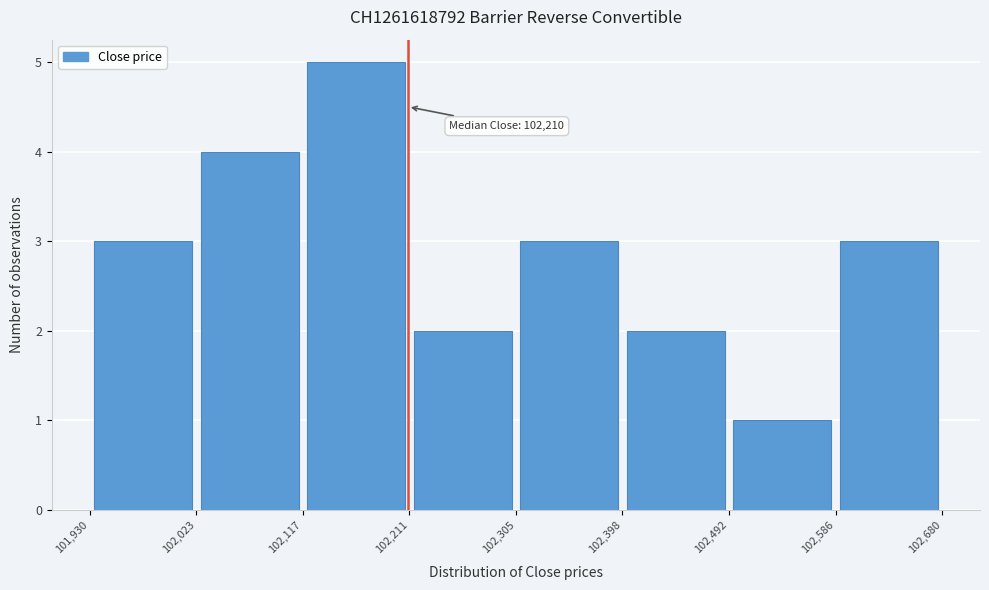

Over which range of the x-axis is the bar tallest?

102,117 to 102,211